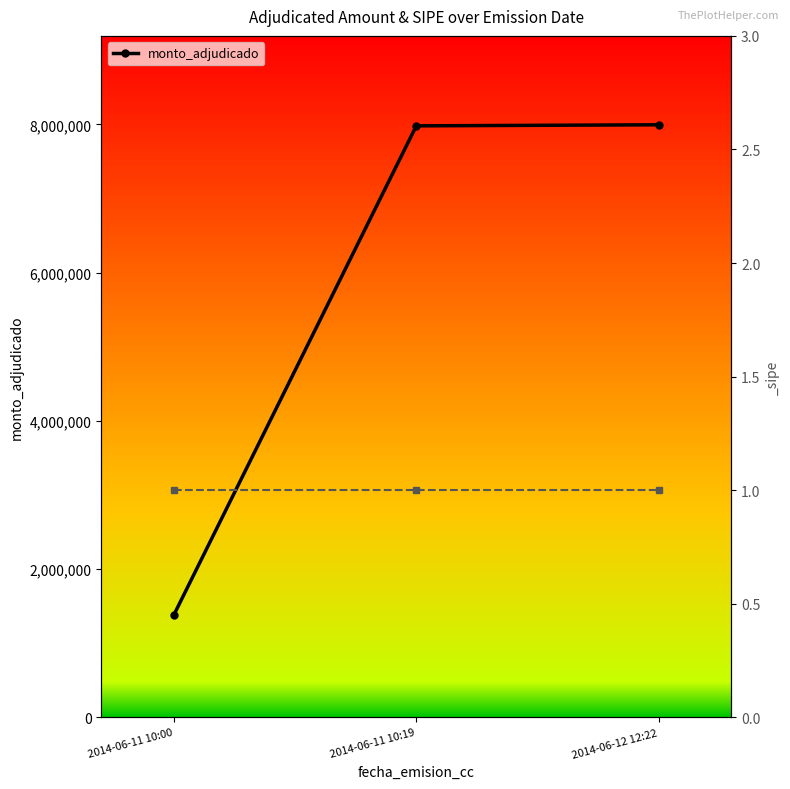

What is the sum of all values?

17359500